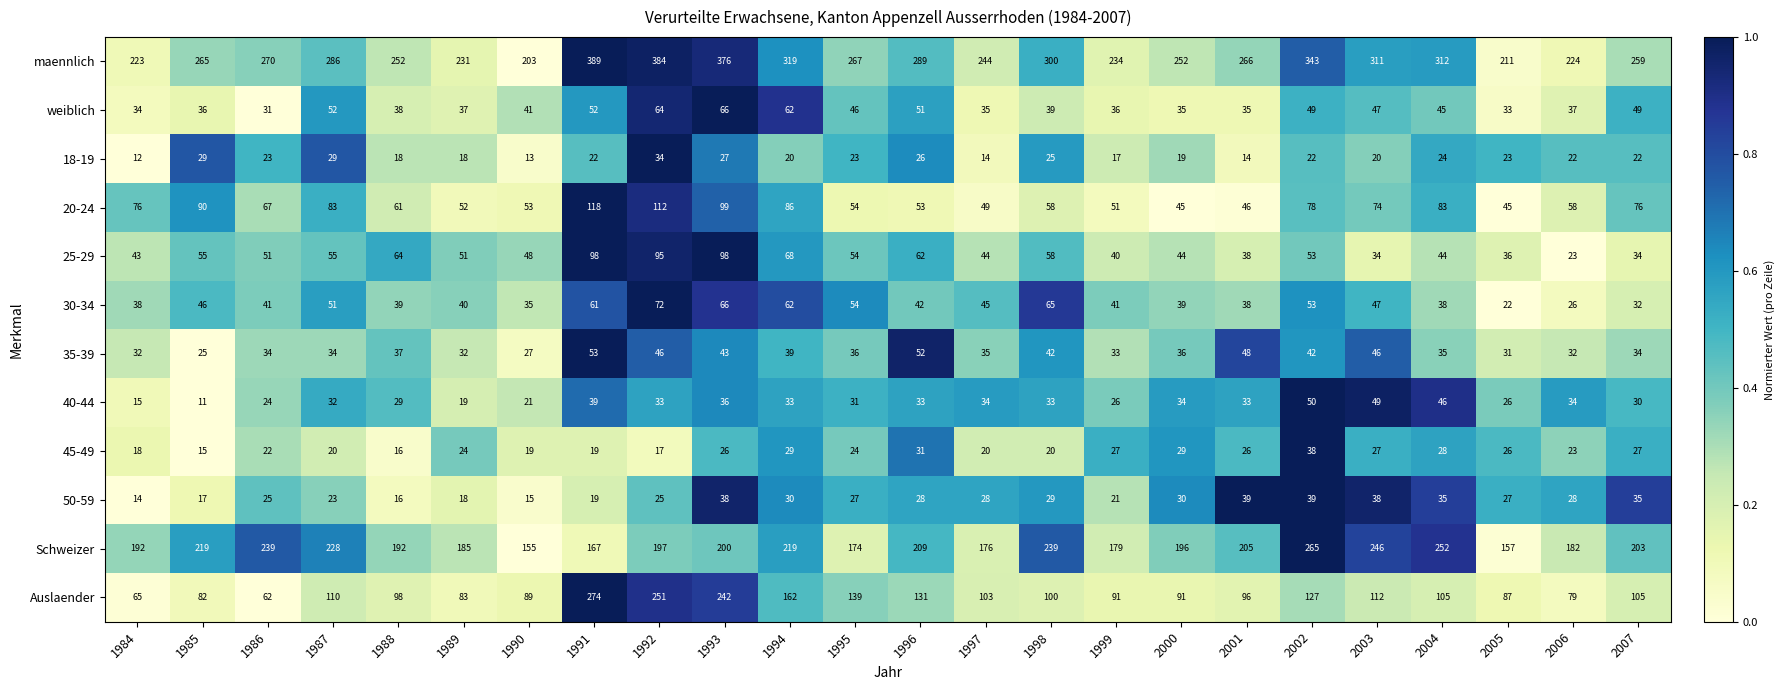

How many categories are shown in the chart?

24